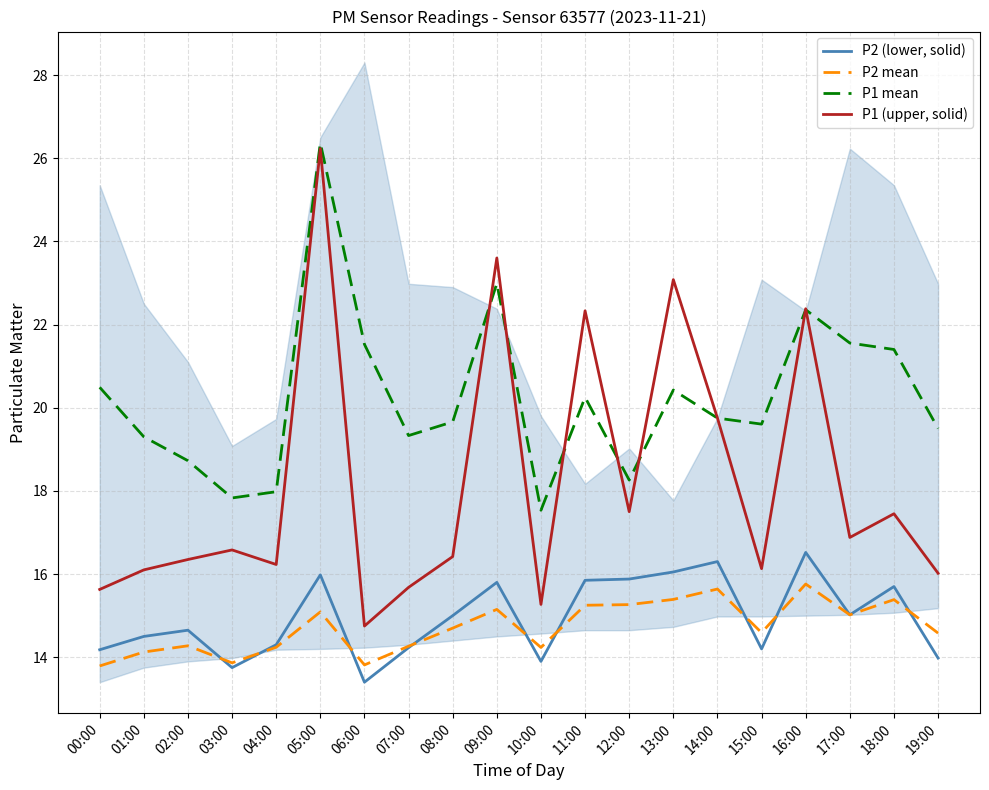

How many interior local peaks does the P2 mean series have?

6